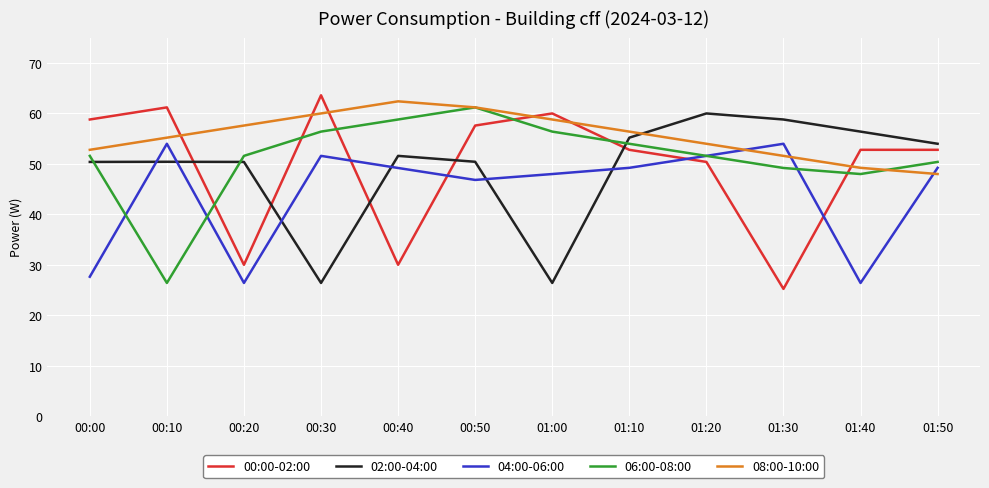

At 00:10, list the series in order from smallest to largest.

06:00-08:00, 02:00-04:00, 04:00-06:00, 08:00-10:00, 00:00-02:00